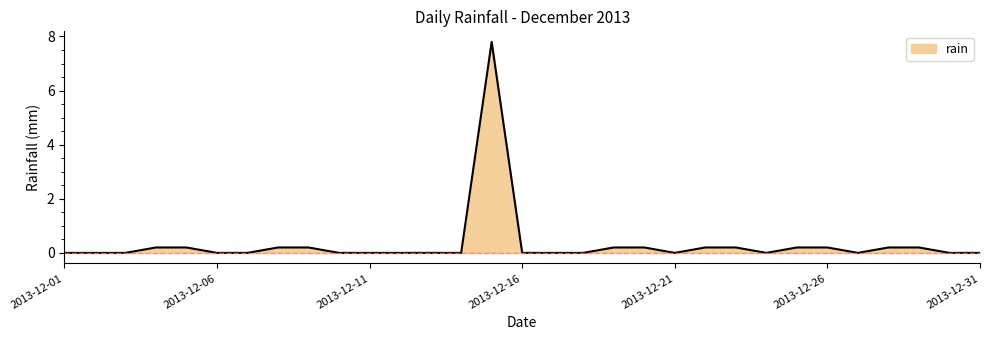

What is the maximum value shown in the chart?

7.8